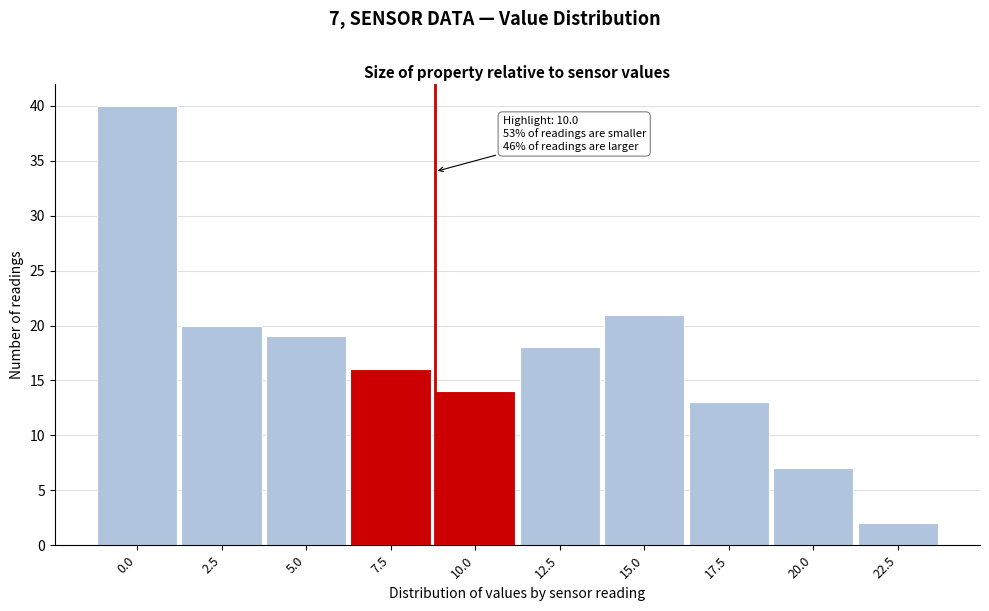

Reading left to right, extract all data points from this chart.

40	20	19	16	14	18	21	13	7	2